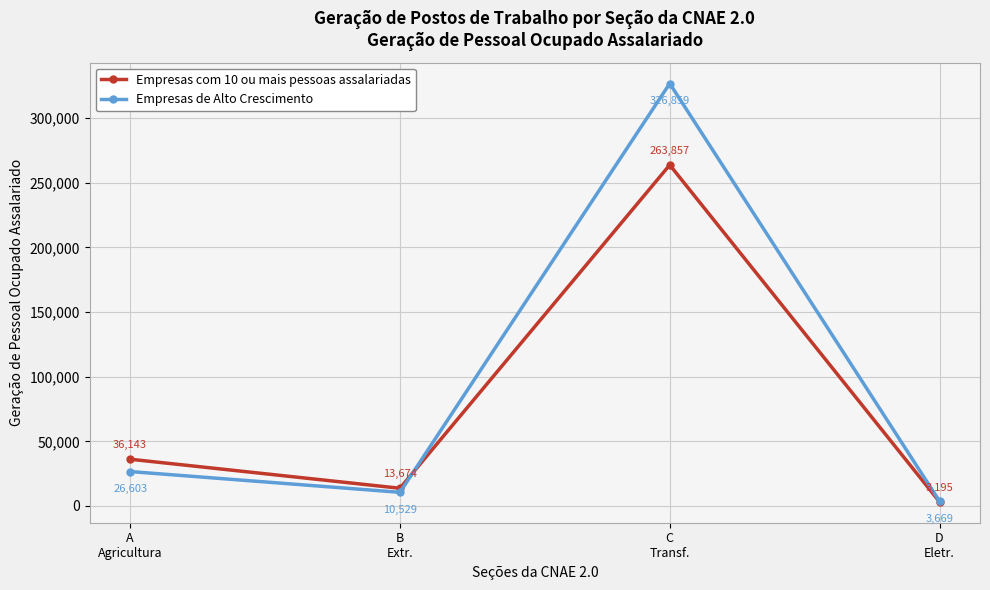

What is the difference between the Empresas com 10 ou mais pessoas assalariadas values at D
Eletr. and C
Transf.?

260662